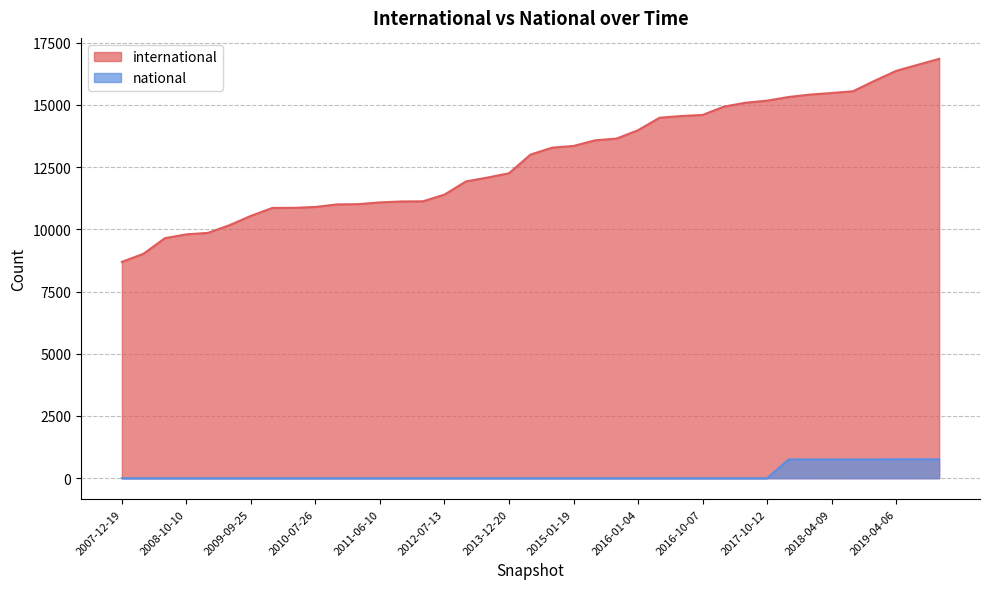

True or false: national has more than 1 interior local peaks.

False